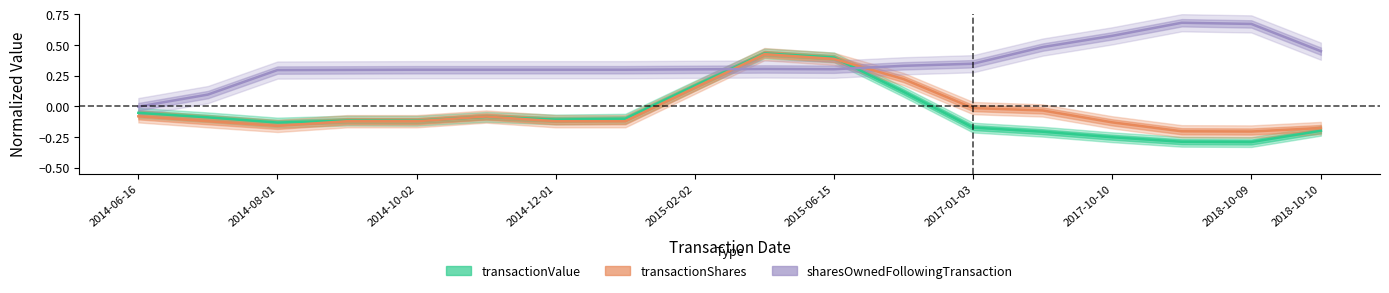

True or false: transactionShares has a value of -0.1 at 2014-06-16.

True